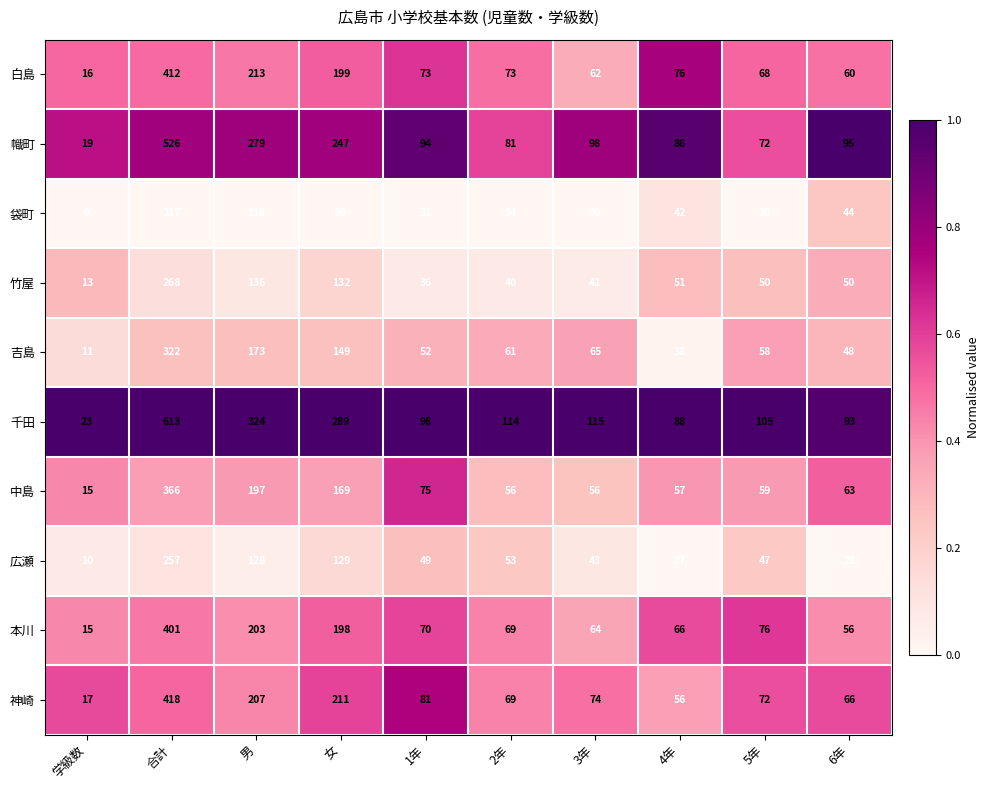

Which series has the largest total across all categories?

千田